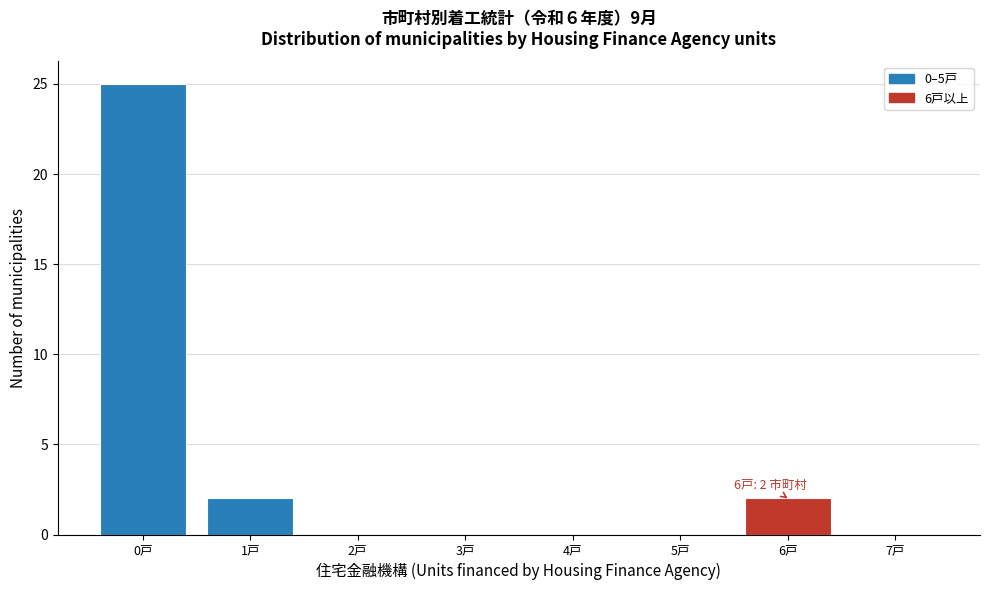

Over which range of the x-axis is the bar tallest?

-0.5 to 0.5